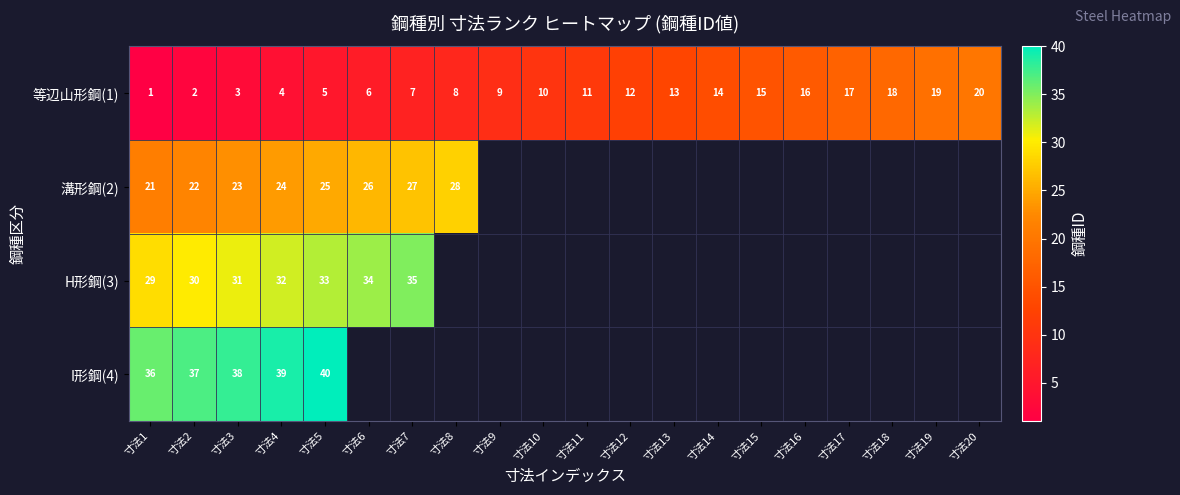

What is the difference between the maximum and minimum values in the 等辺山形鋼(1) series?

19